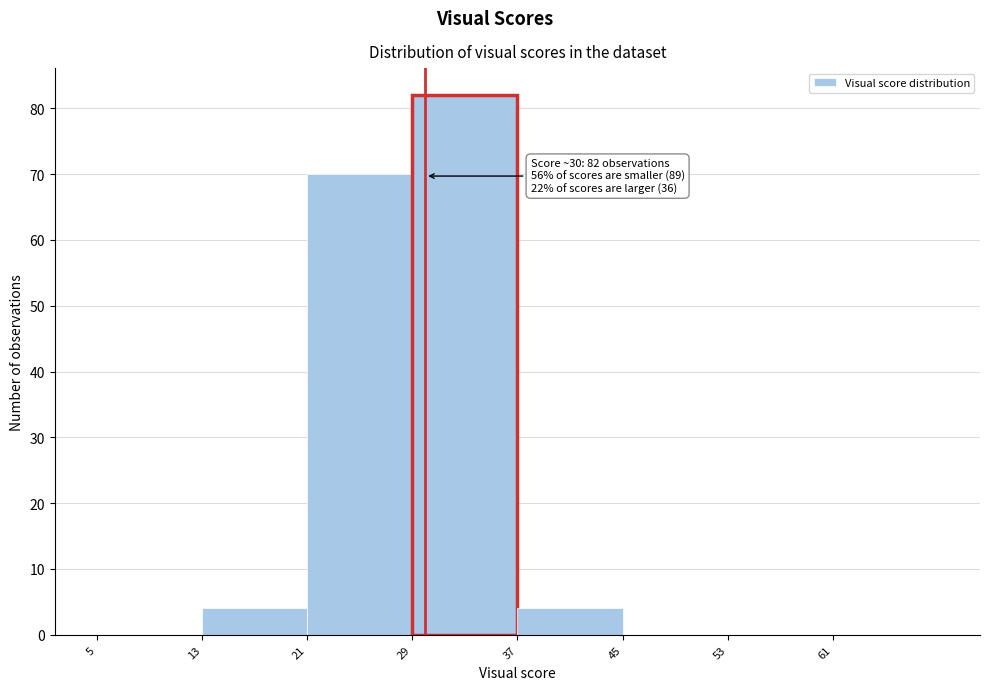

Over which range of the x-axis is the bar tallest?

29 to 37